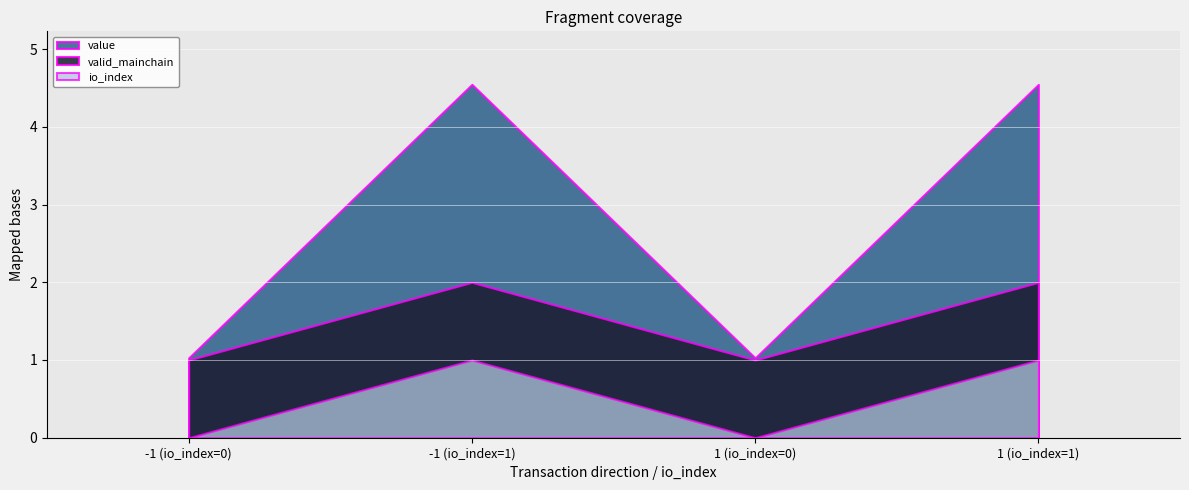

True or false: io_index and valid_mainchain intersect in this chart.

False